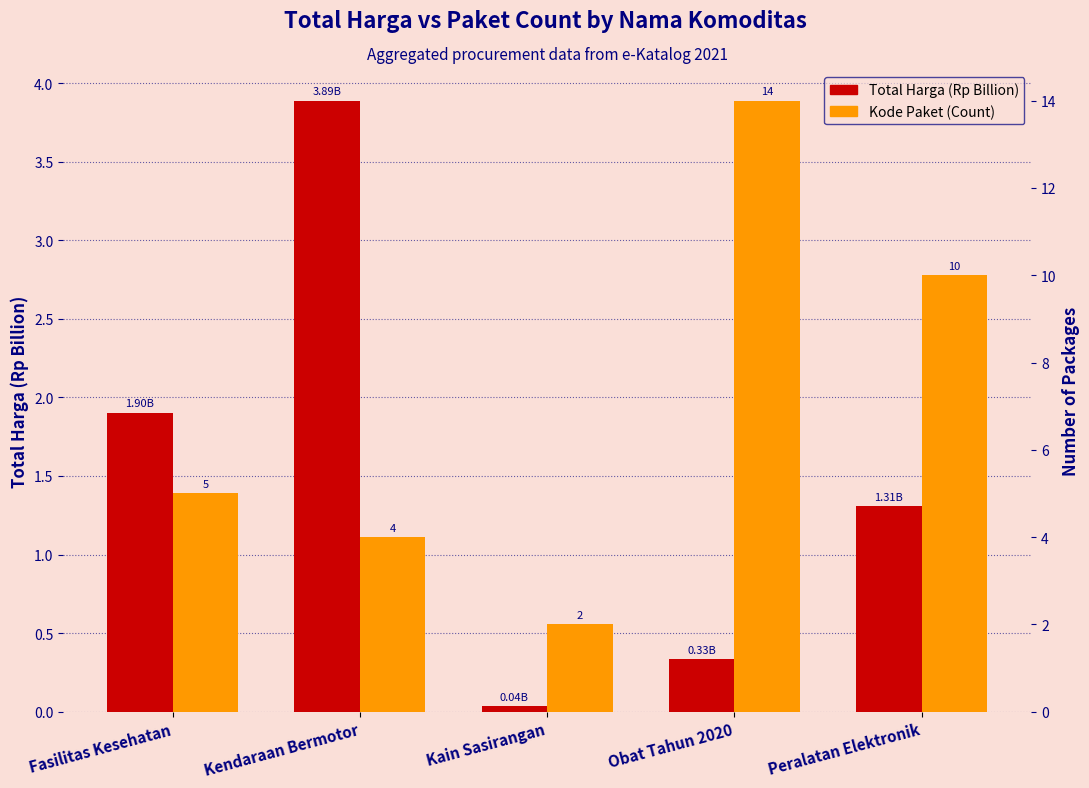

What is the difference between the maximum and minimum values in the Kode Paket (Count) series?

12.0